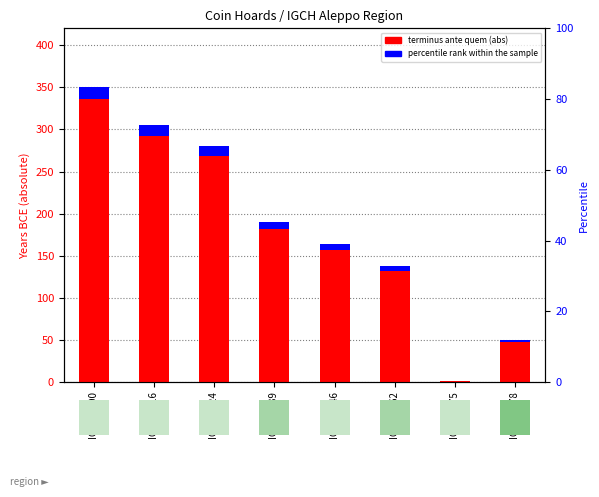

What is the value of the percentile rank within the sample bar at the 3rd from the left?

11.2